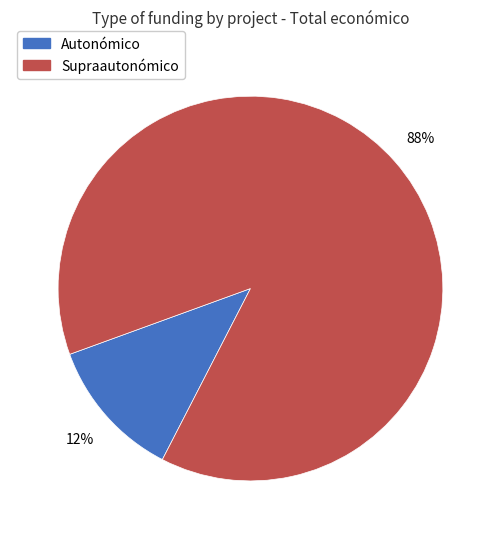

How many segments does this pie chart have?

2